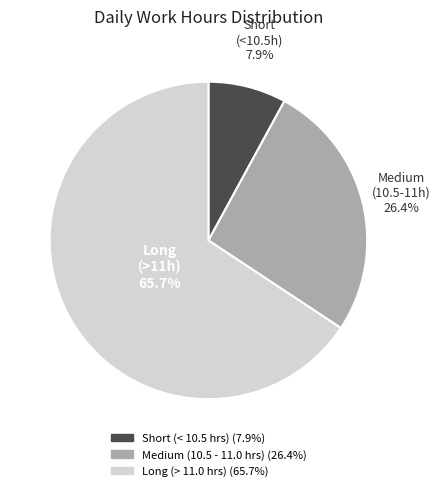

Does any single category account for the majority?

Yes